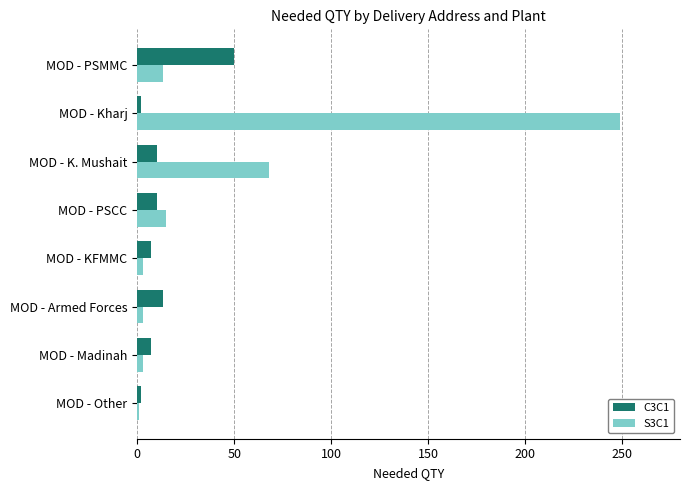

True or false: S3C1 has a value of 79 at MOD - Kharj.

False